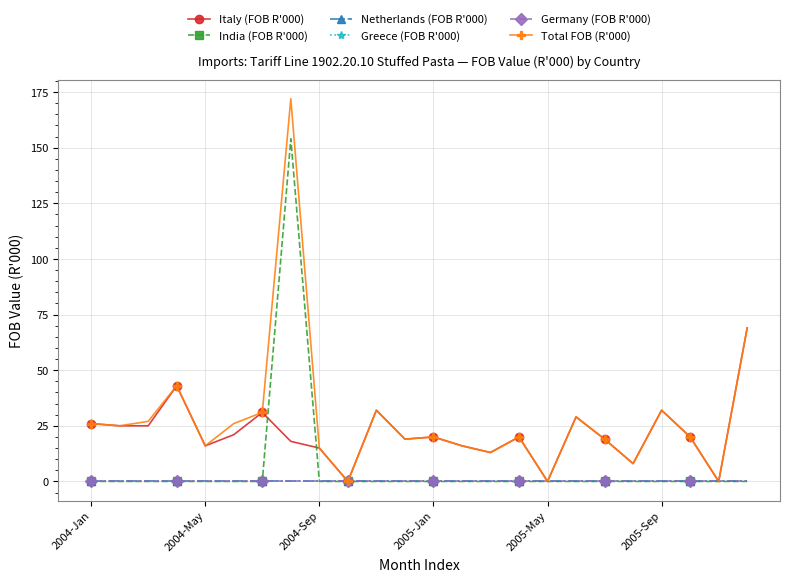

Is this an area chart (filled region under the line)?

No